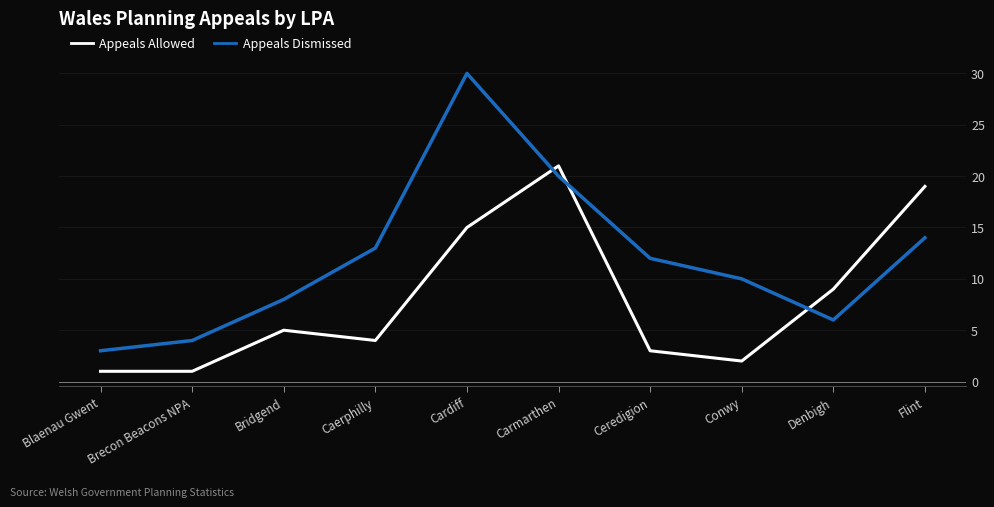

What is the maximum value shown in the chart?

30